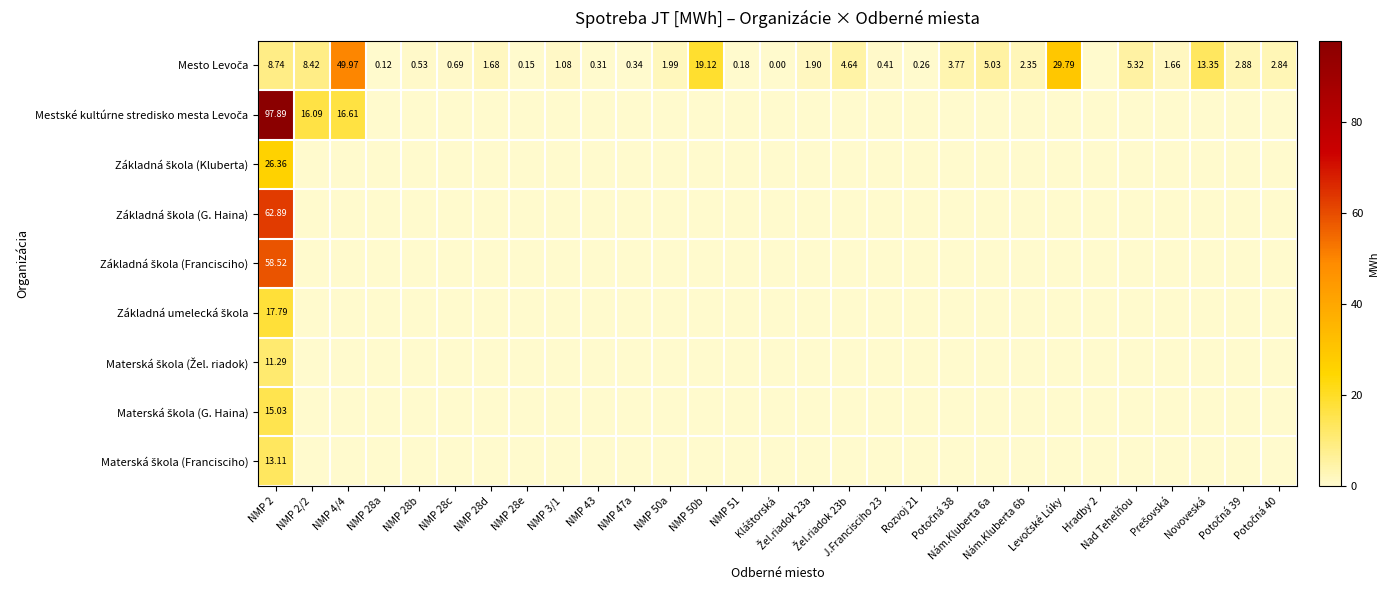

Which series has the largest total across all categories?

Mesto Levoča